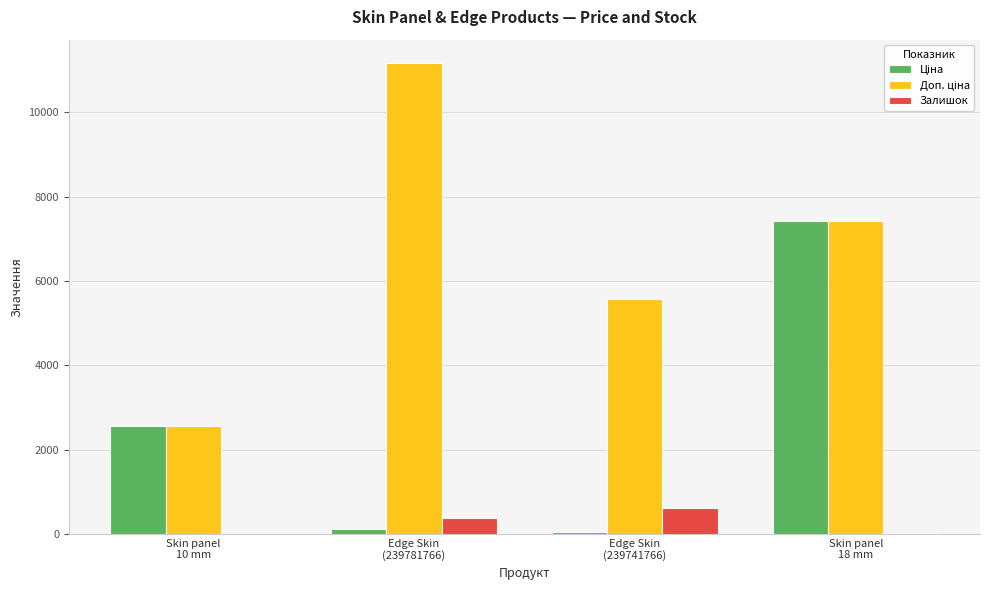

What is the difference between the Залишок values at Skin panel
10 mm and Edge Skin
(239741766)?

601.0